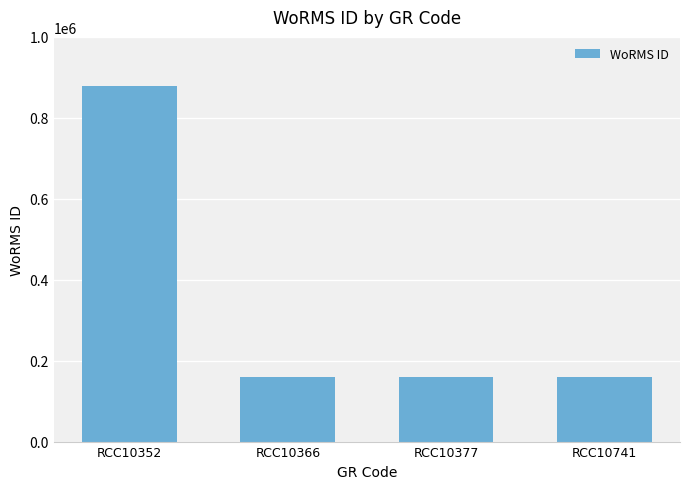

Reading left to right, extract all data points from this chart.

878643	160585	160585	160585